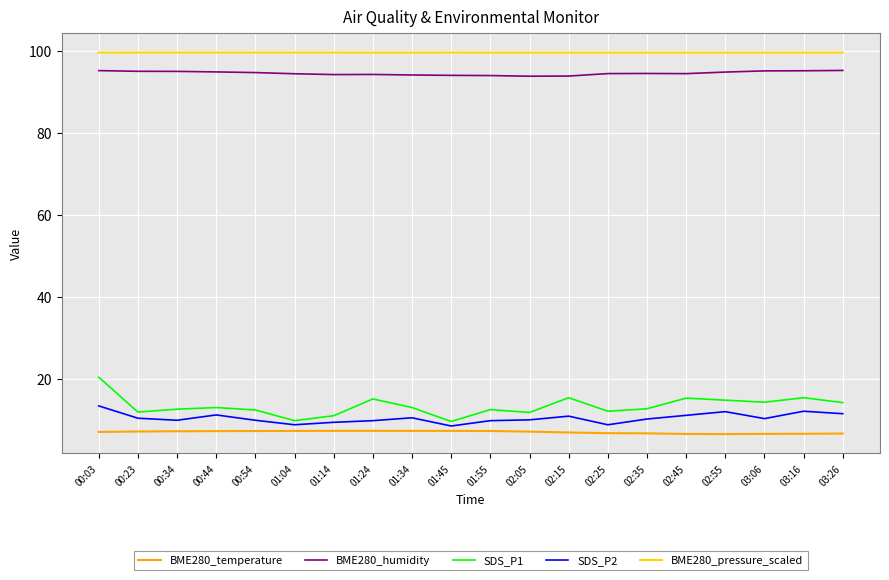

What position from the right is 02:05?

9